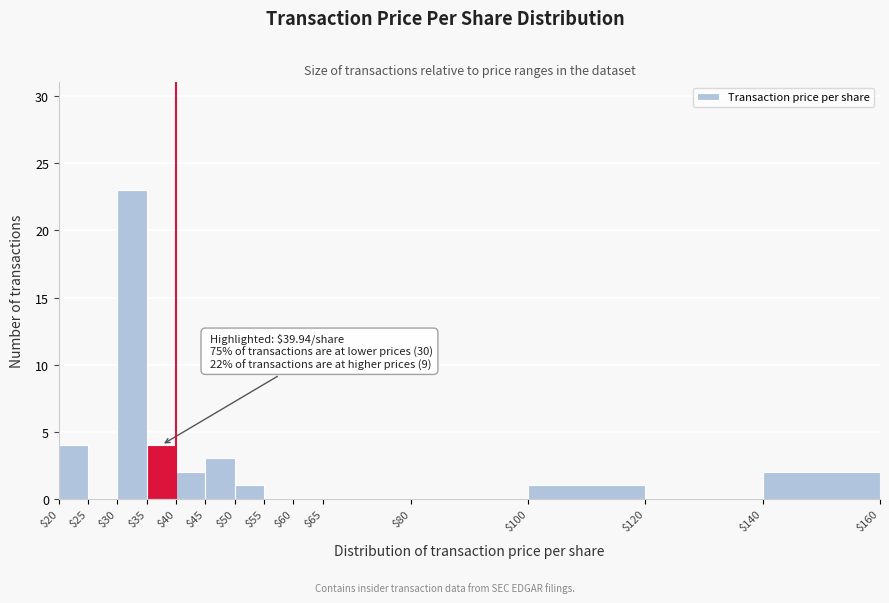

Over which range of the x-axis is the bar tallest?

$30 to $35